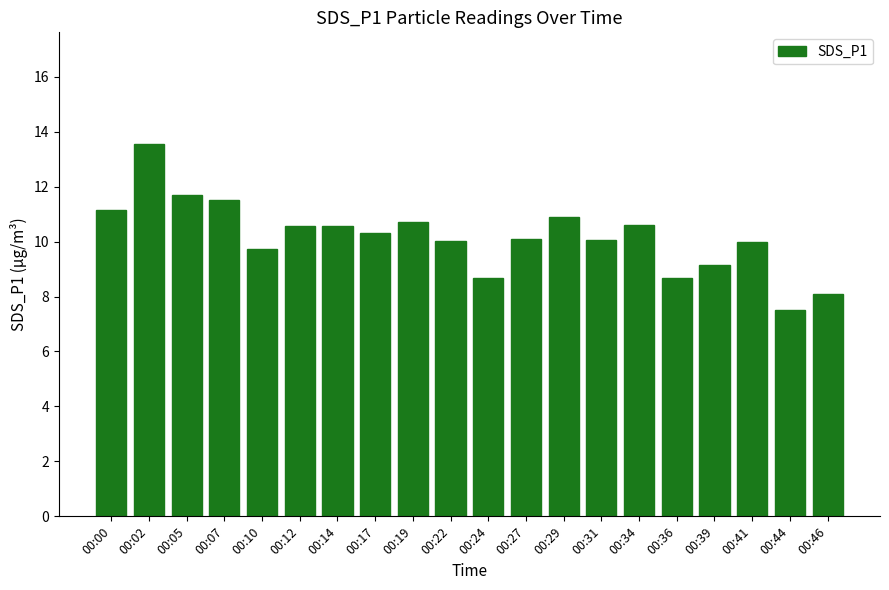

True or false: the data shows 5.9 at 00:17.

False